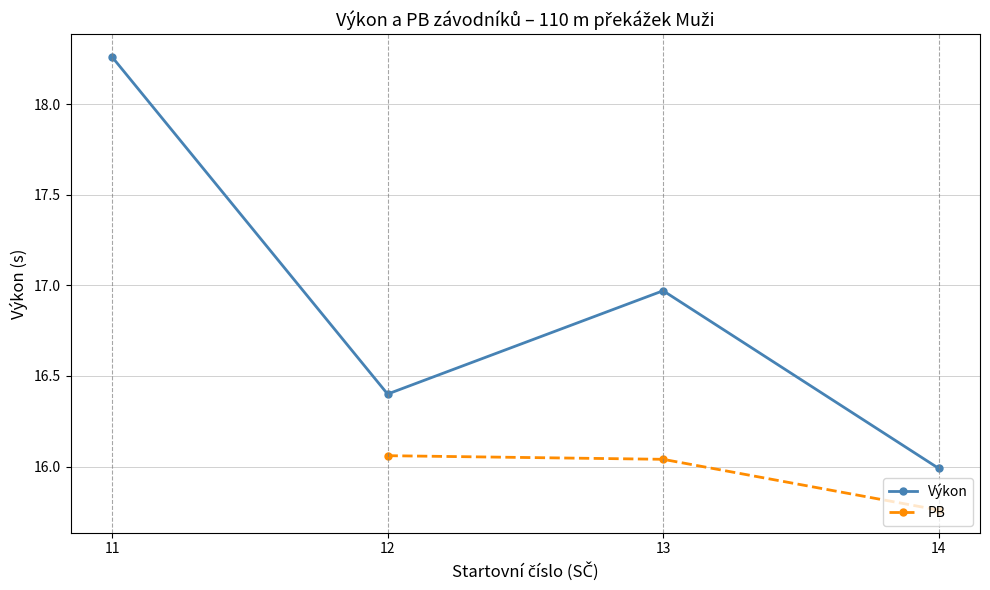

At how many categories does at least one series exceed 16?

3